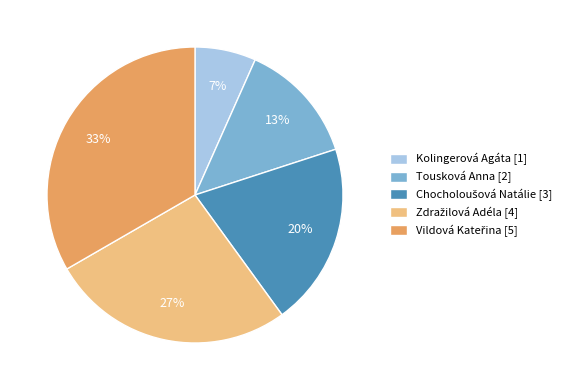

To the nearest percent, what is the combined percentage of Tousková Anna and Kolingerová Agáta?

20%